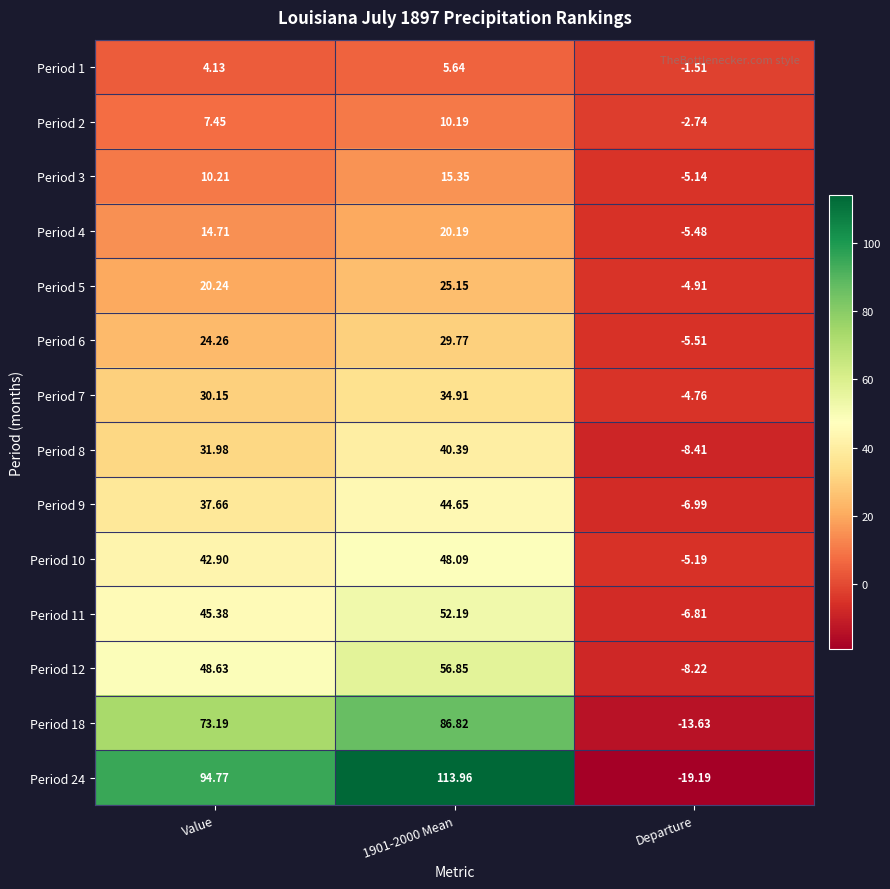

Is the value of Period 5 at Departure greater than the value of Period 2 at Value?

No